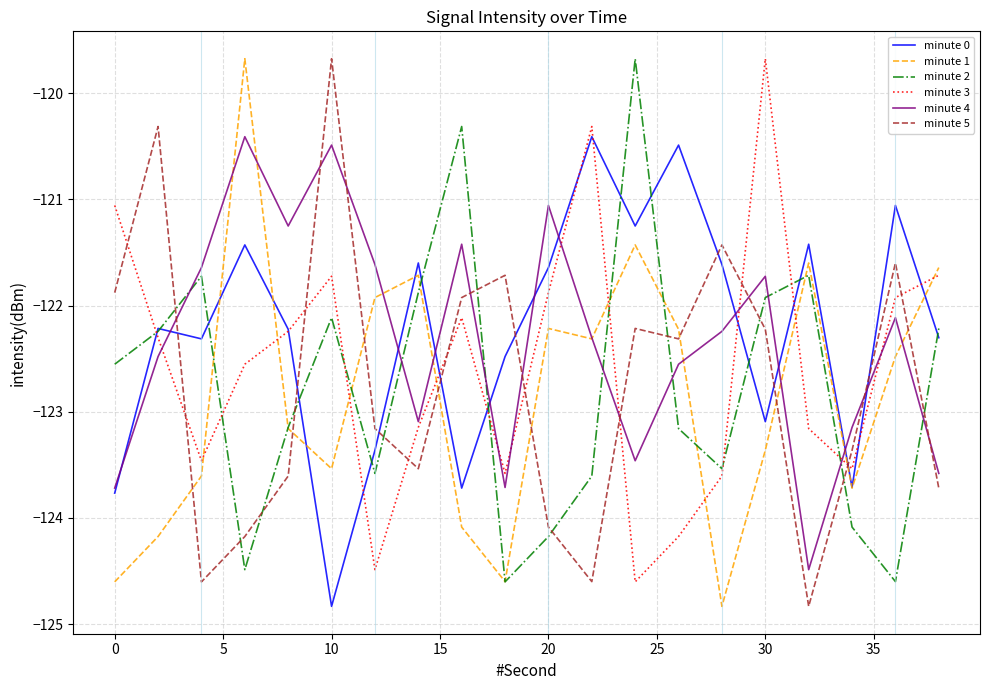

What is the highest value of the minute 2 series?

-119.7